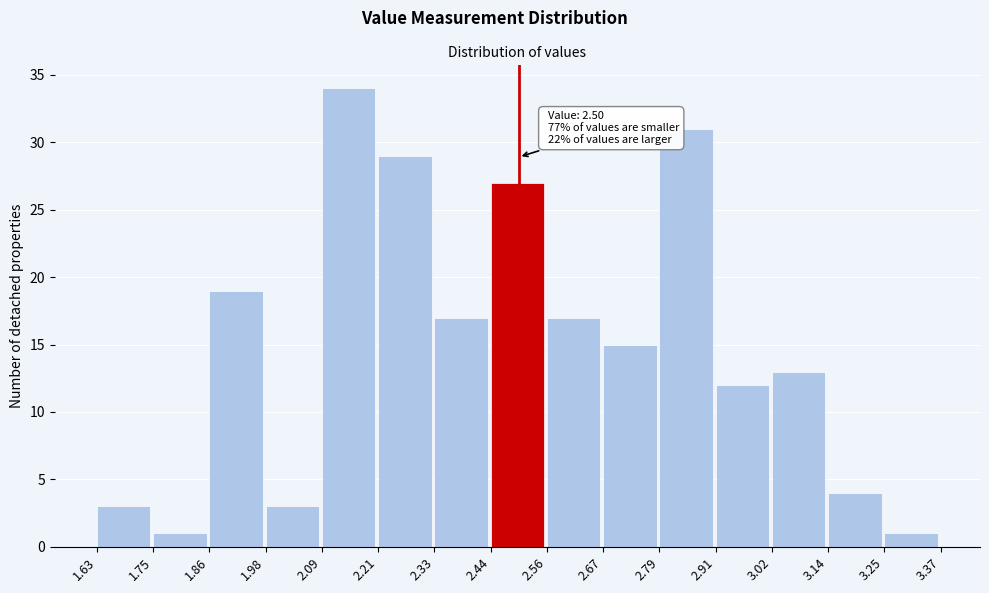

Over which range of the x-axis is the bar tallest?

2.09 to 2.21